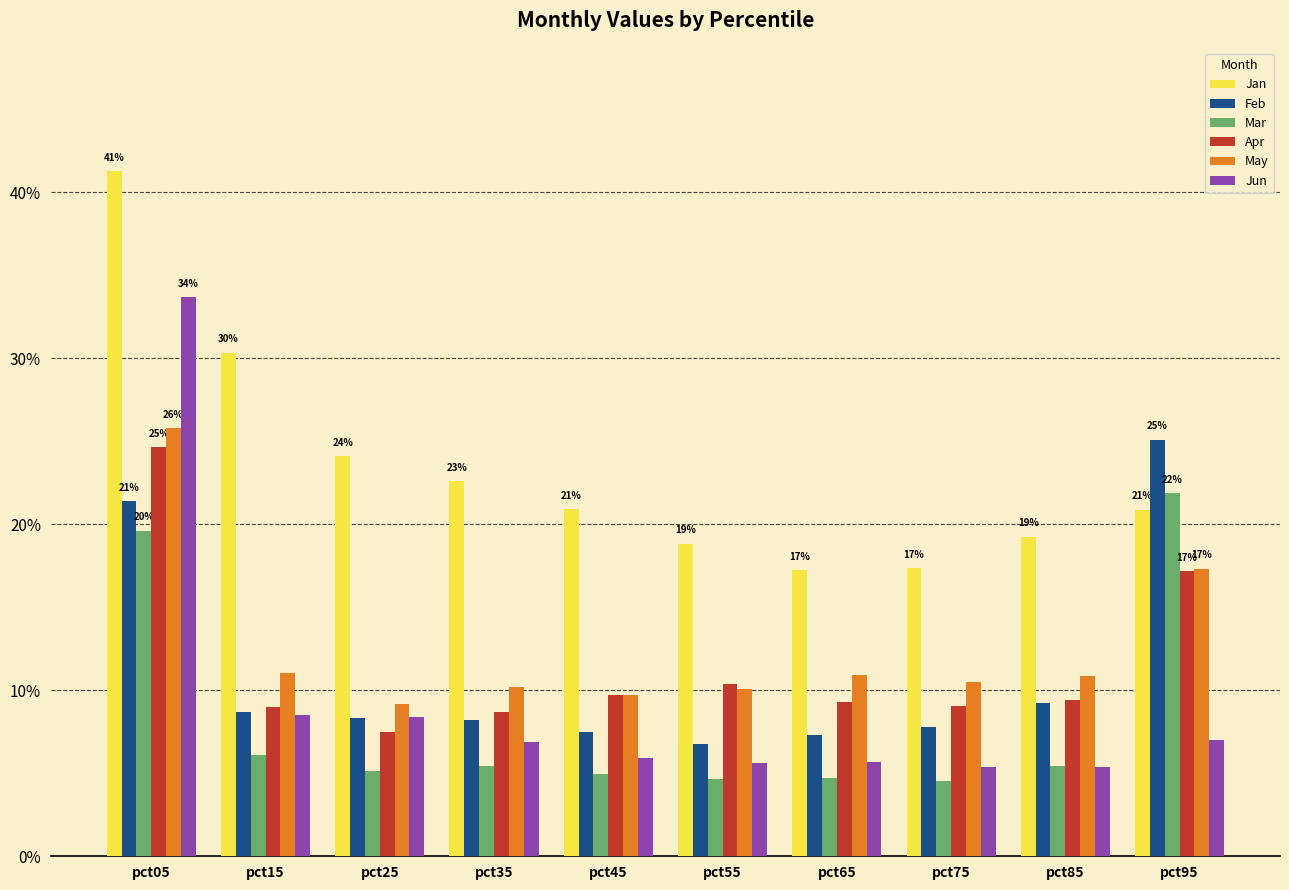

What is the total value across all series at pct05?

1.7